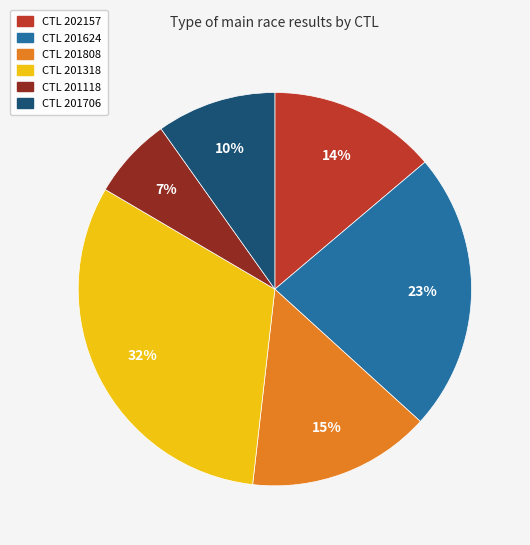

How many segments does this pie chart have?

6